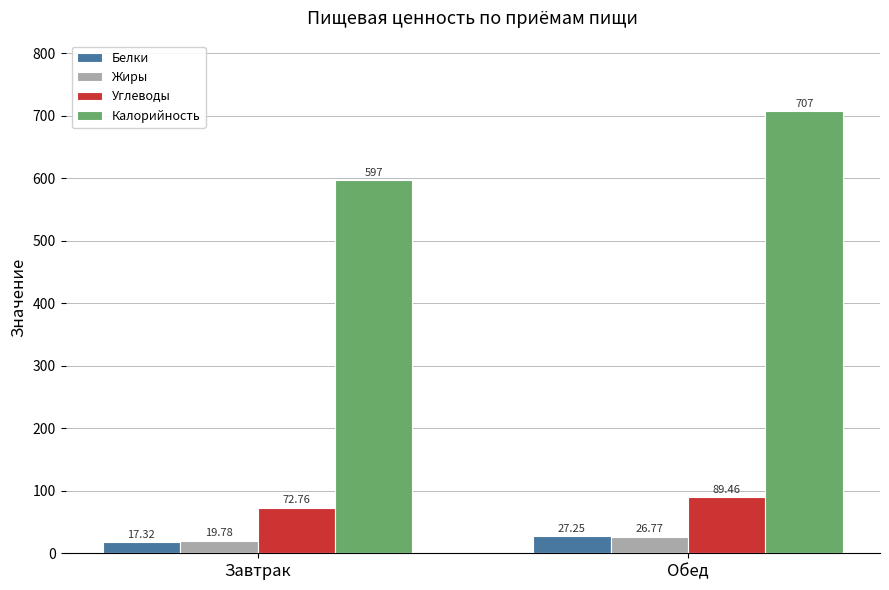

What is the label of the 1st bar from the right?

Обед